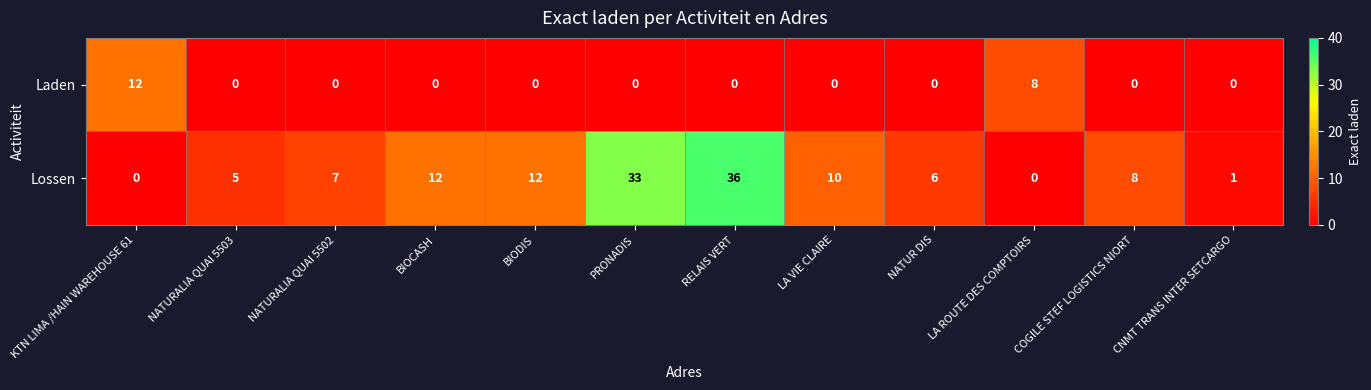

Which series has the largest total across all categories?

Lossen